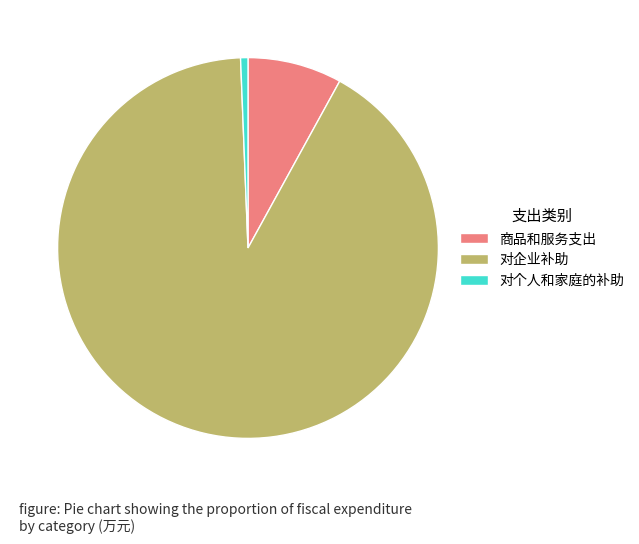

What is the smallest slice in the pie chart?

对个人和家庭的补助